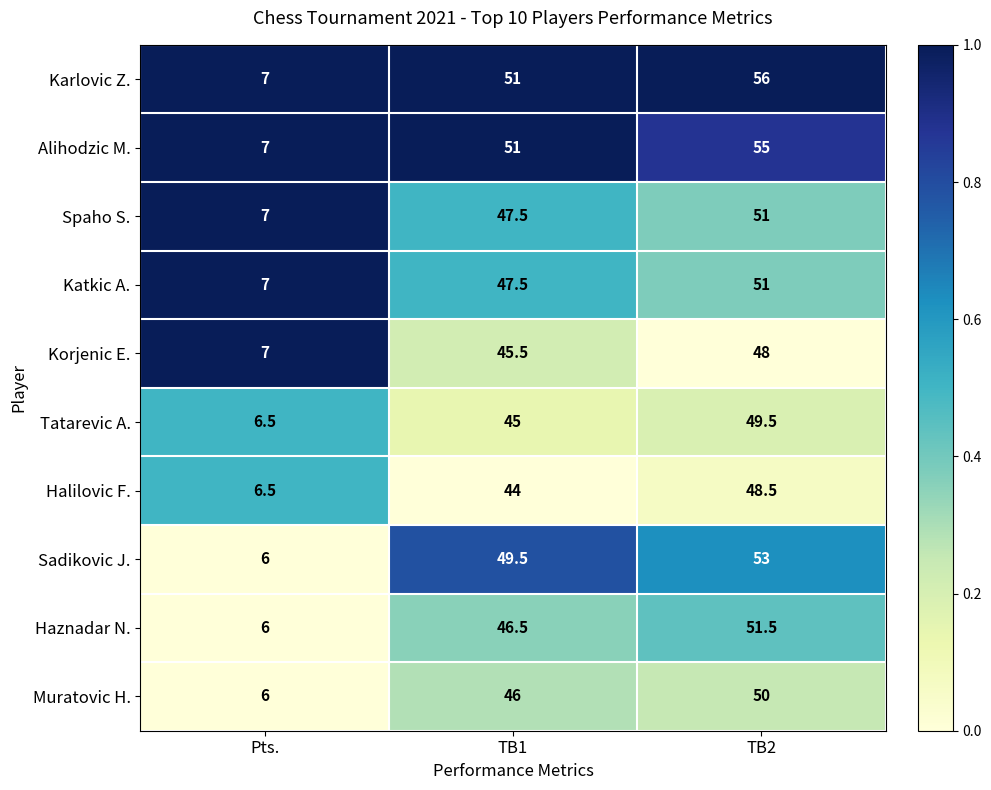

Which series has the largest total across all categories?

Karlovic Z.